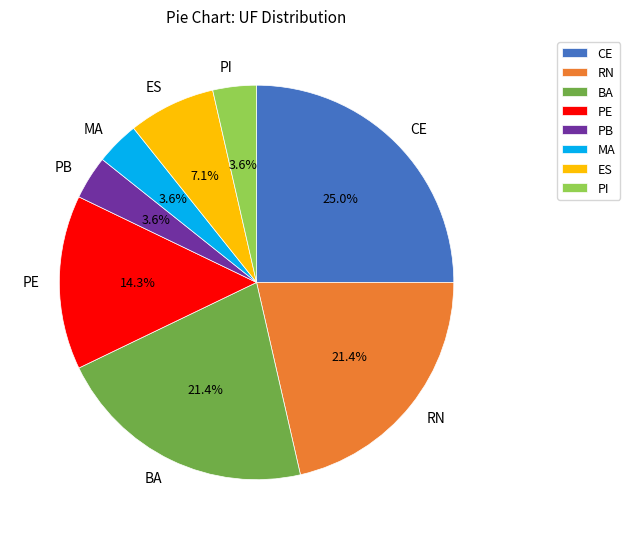

To the nearest percent, what percentage of the pie is RN?

21%